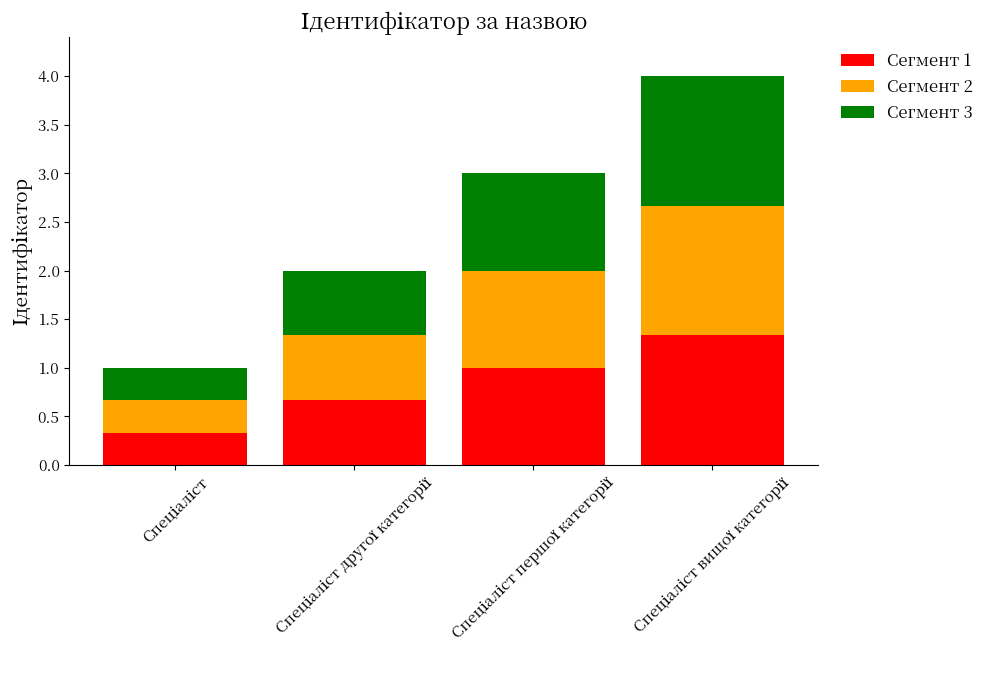

What is the difference between the second highest and second lowest values in the Сегмент 1 series?

0.3